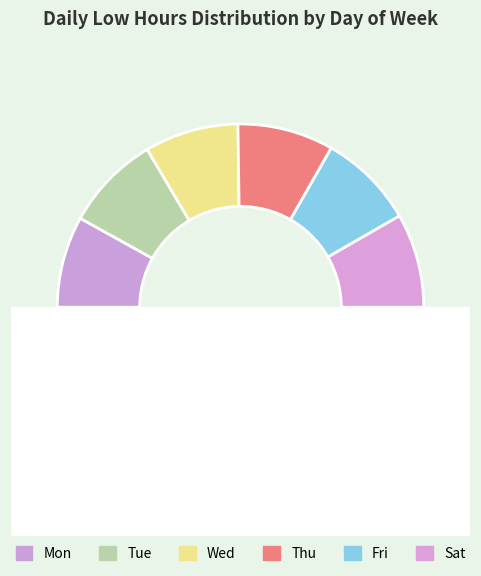

How many slices are in this pie chart?

6